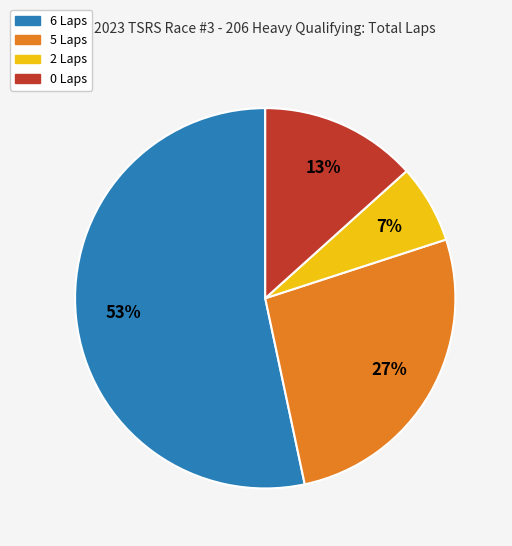

Is there a majority slice in this chart?

Yes